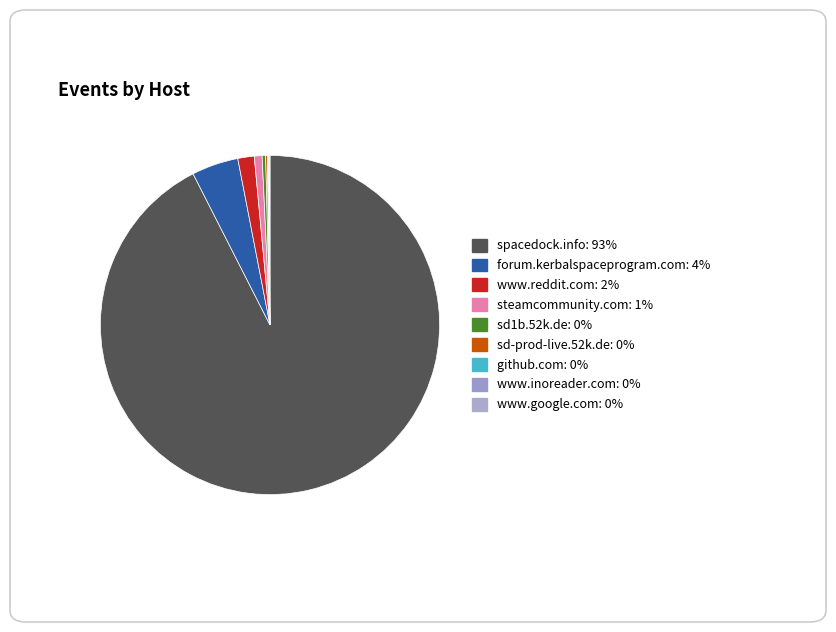

What is the majority slice?

spacedock.info